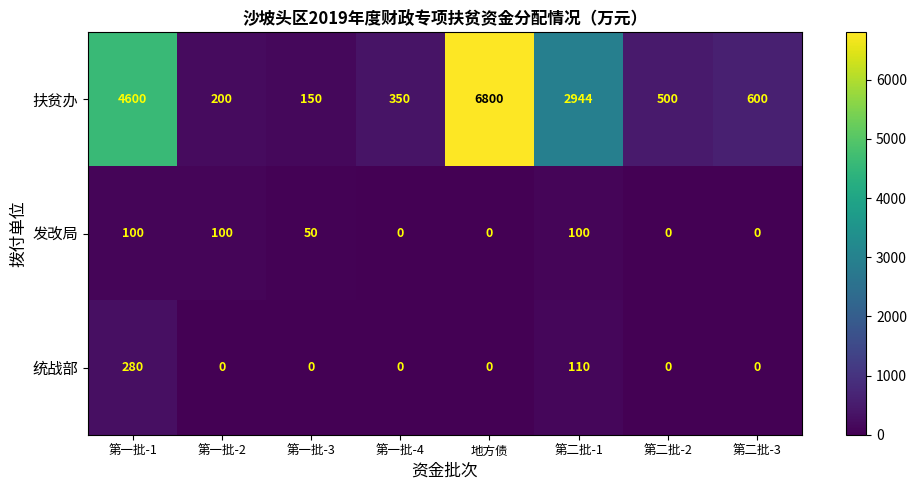

Between 第一批-1 and 第一批-3, which series saw the biggest shift?

扶贫办